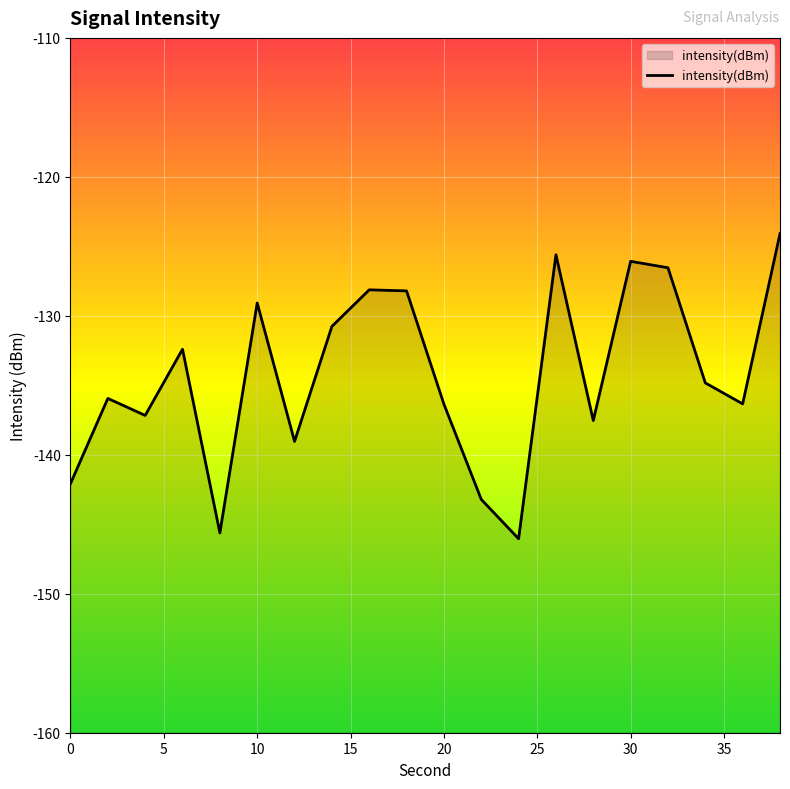

At which category does the data reach its first local peak?

2